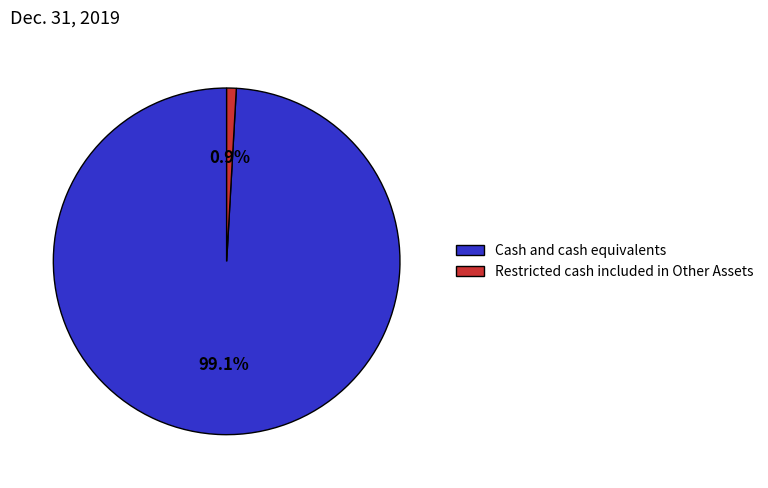

Combined, do Cash and cash equivalents and Restricted cash included in Other Assets account for over 50%?

Yes